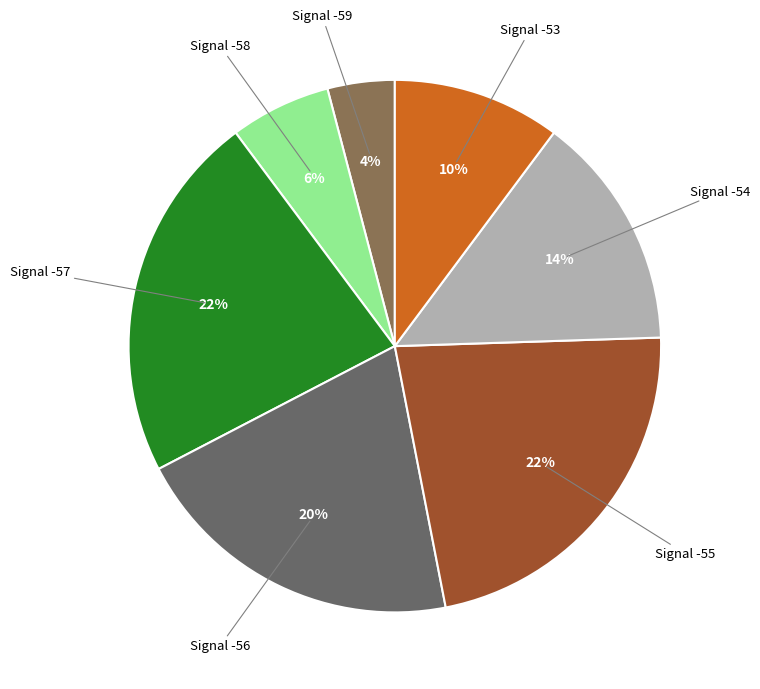

Is the sum of Signal -58 and Signal -54 greater than half?

No